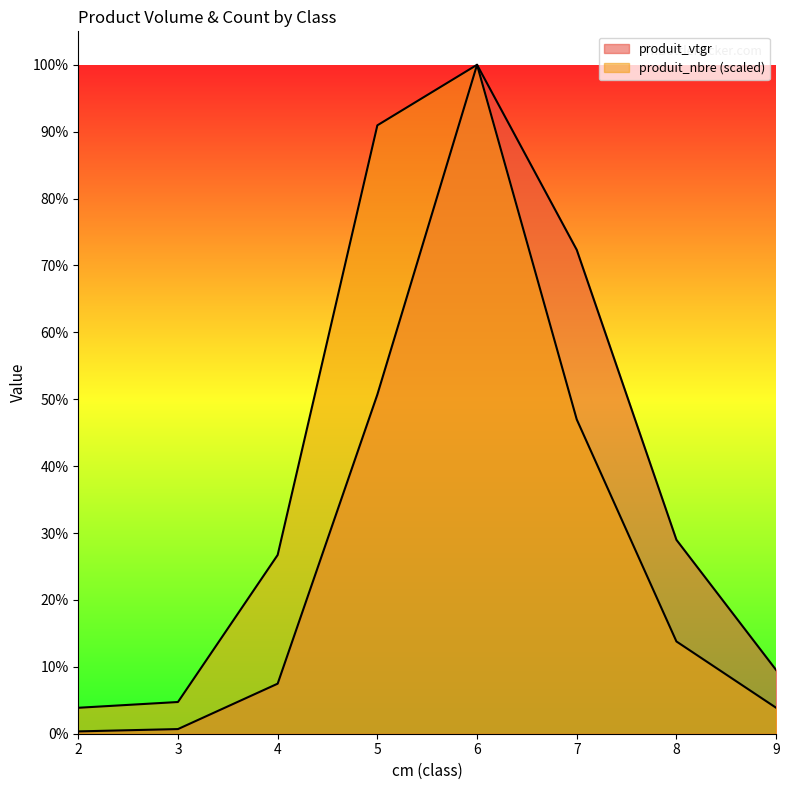

Reading left to right, transcribe all the data shown in this chart.

produit_vtgr: 2=1.2	3=2.3	4=25.2	5=170.4	6=336.2	7=243.2	8=97.4	9=32.0
produit_nbre: 2=13.0	3=15.9	4=89.8	5=305.7	6=336.2	7=157.9	8=46.4	9=13.0